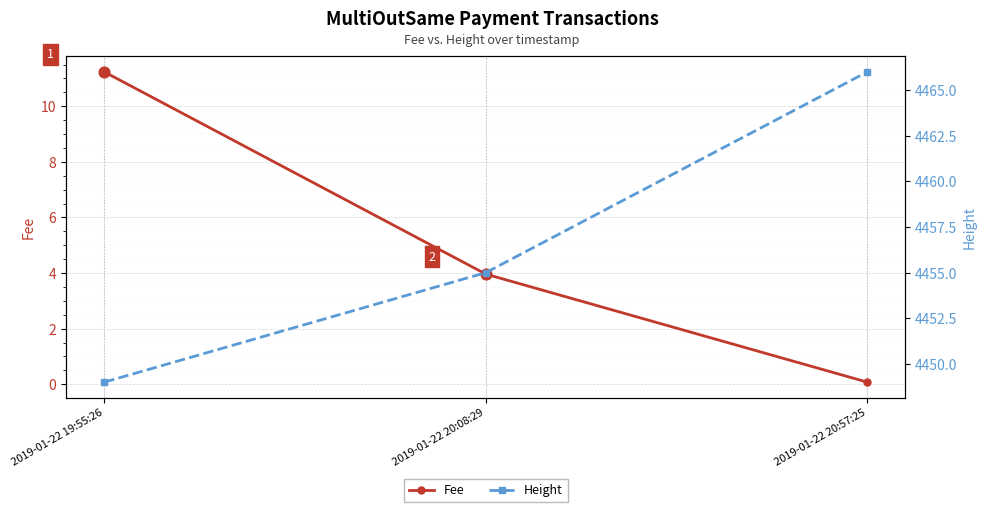

At which category is the sum across all series the highest?

2019-01-22 20:57:25